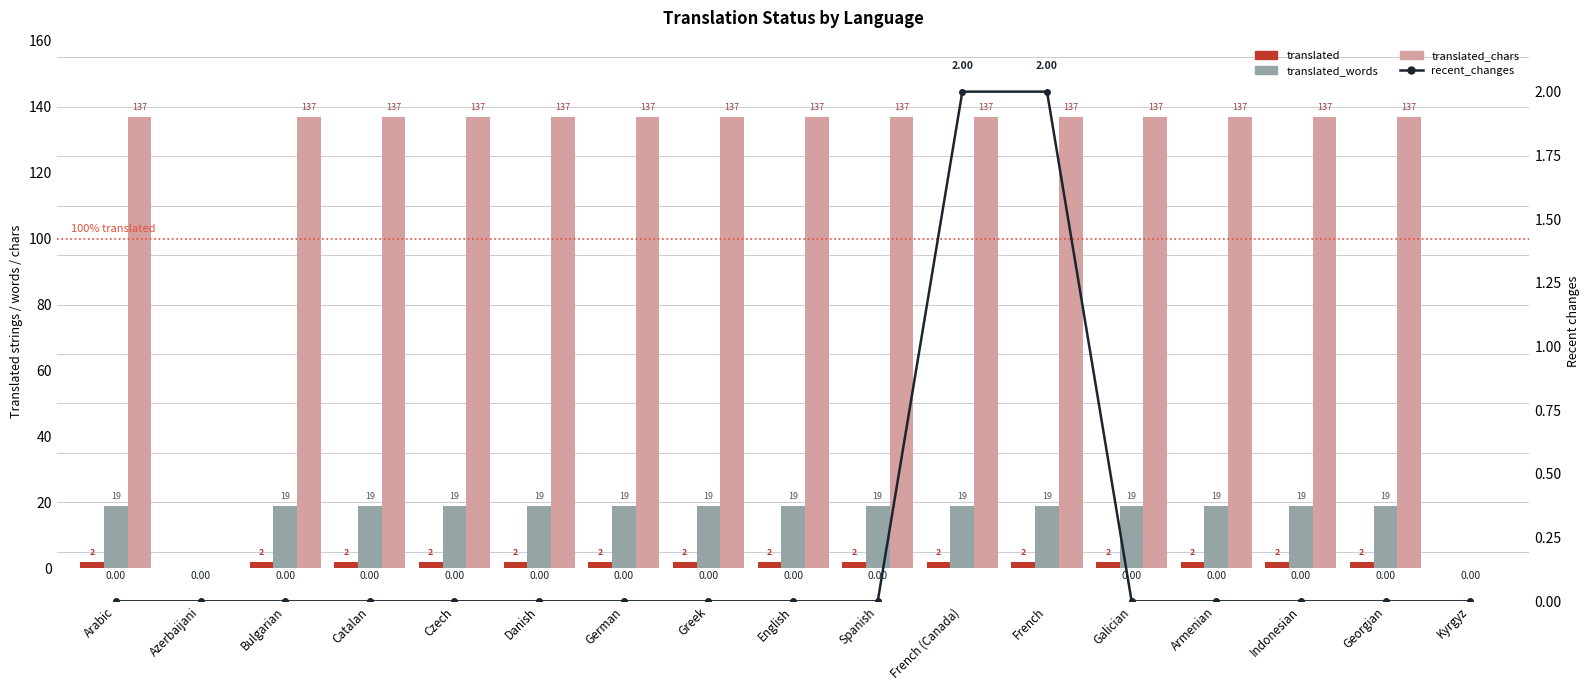

What is the sum of the translated_words values at Armenian and Azerbaijani?

19